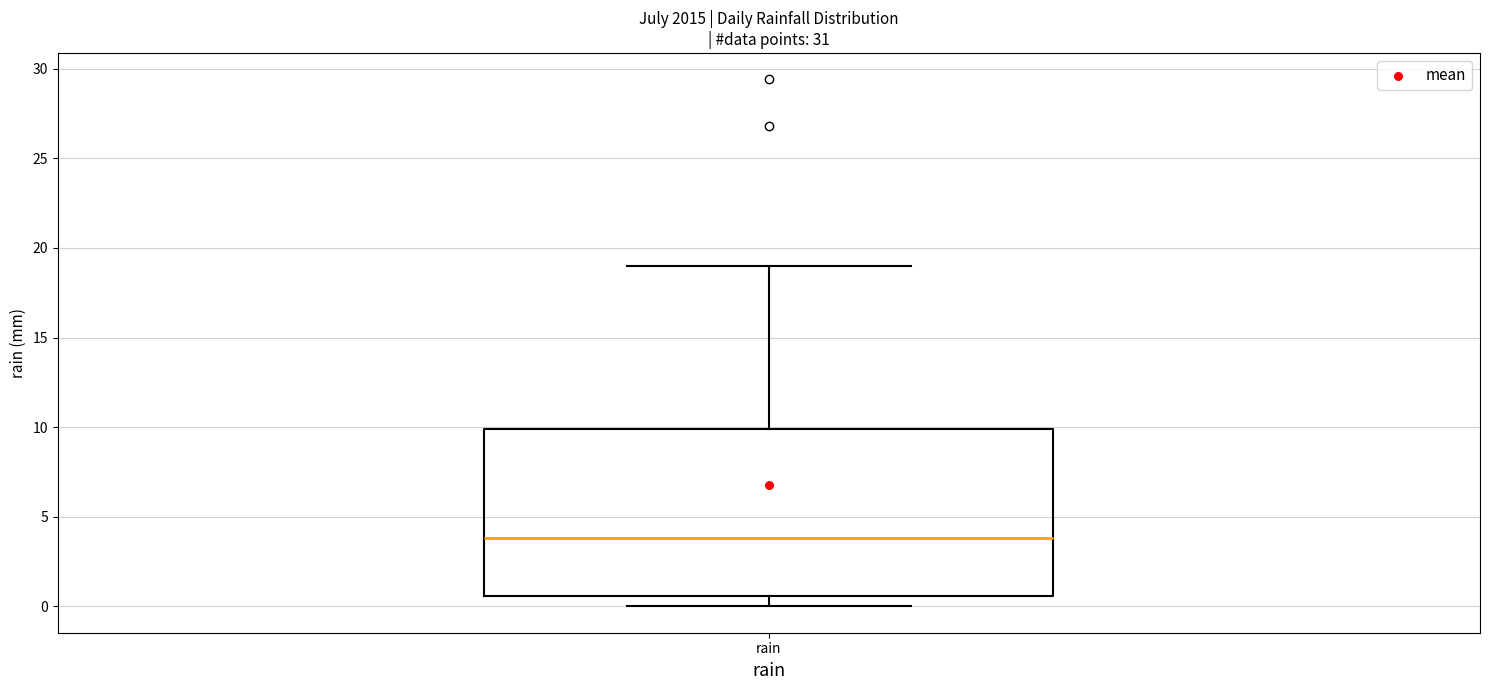

Transcribe this box plot: give where the median line is, the range the box spans, and where the two whiskers end, as read against the y-axis. The values are not printed on the chart, so give them approximately, as read against the axis.

median 4.0, box 0.5 to 10.0, whiskers 0.0 to 19.0